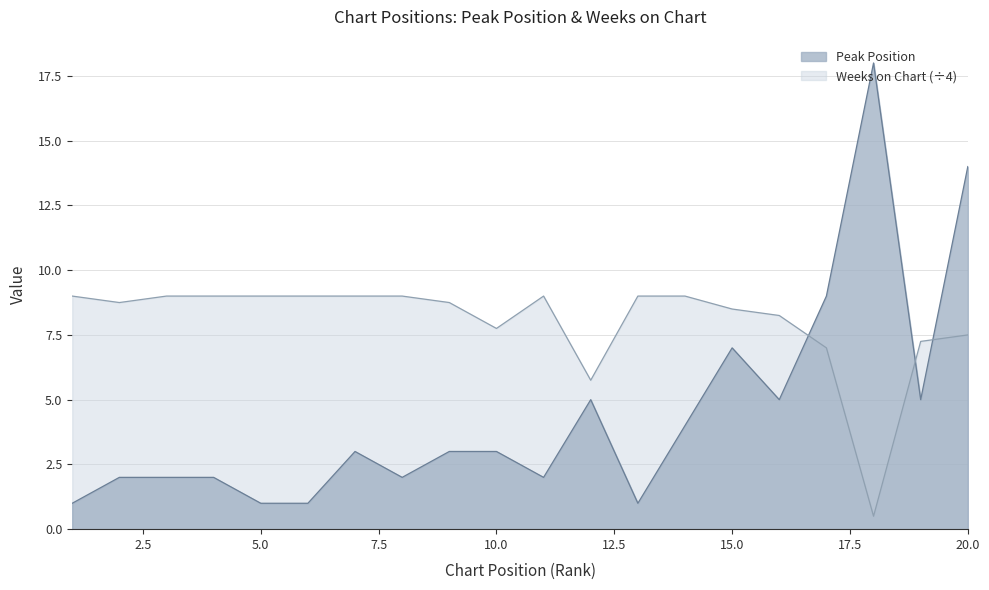

In Peak Position, how many points are higher than both neighbors (excluding endpoints)?

4